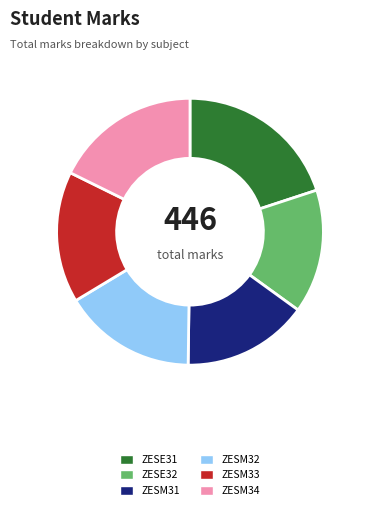

Does any single category account for the majority?

No